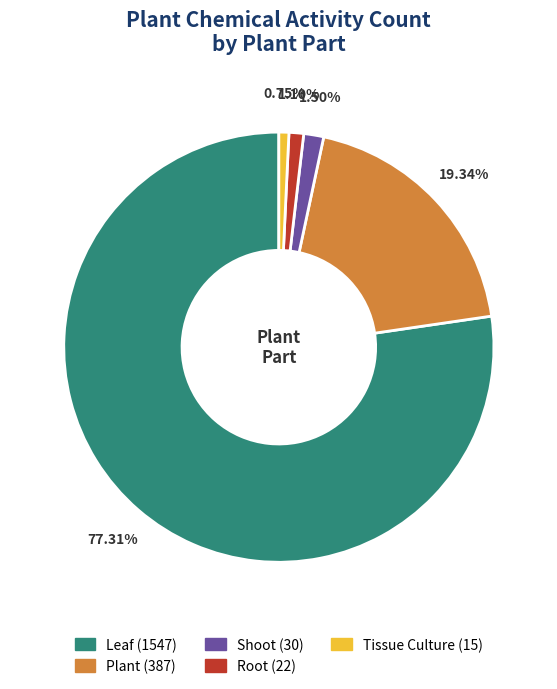

Which category has the biggest portion of the pie?

Leaf